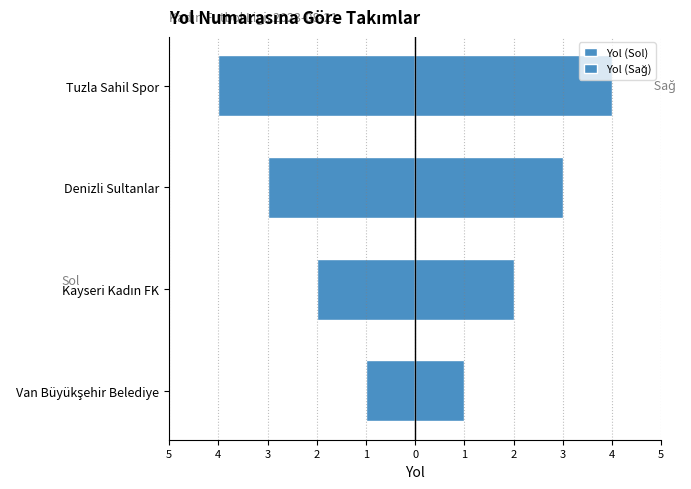

What is the difference between the maximum and minimum values in the Yol (Sol) series?

3